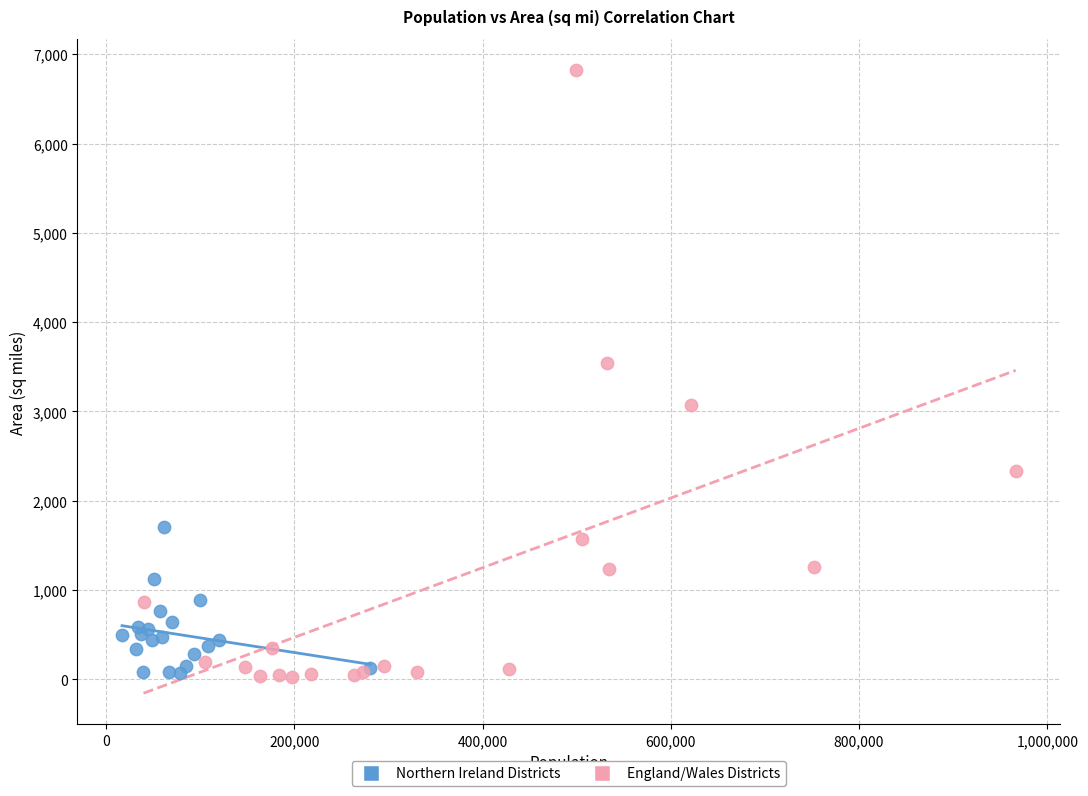

What are all the series names shown in the legend?

Northern Ireland Districts, England/Wales Districts